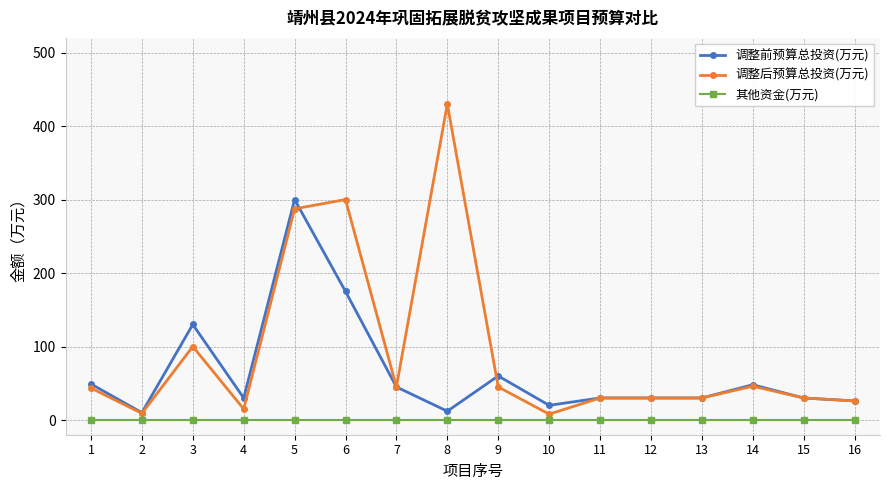

What is the value of the 调整后预算总投资(万元) point at the 6th from the left?

300.0